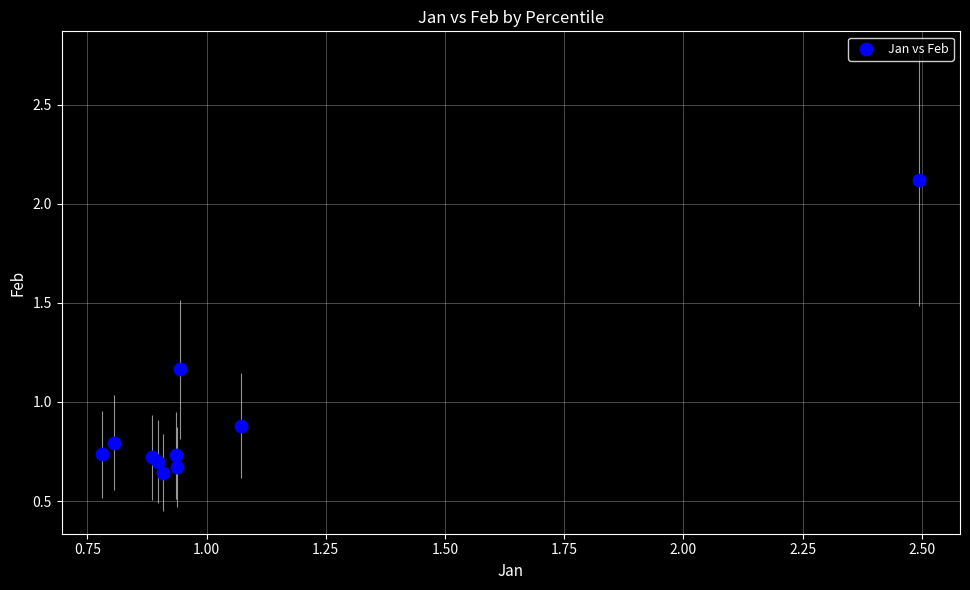

What Y value in the scatter plot is closest to 1?

0.9